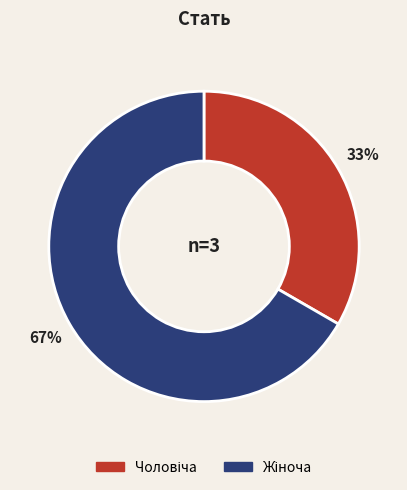

To the nearest percent, what is the average slice percentage?

50%